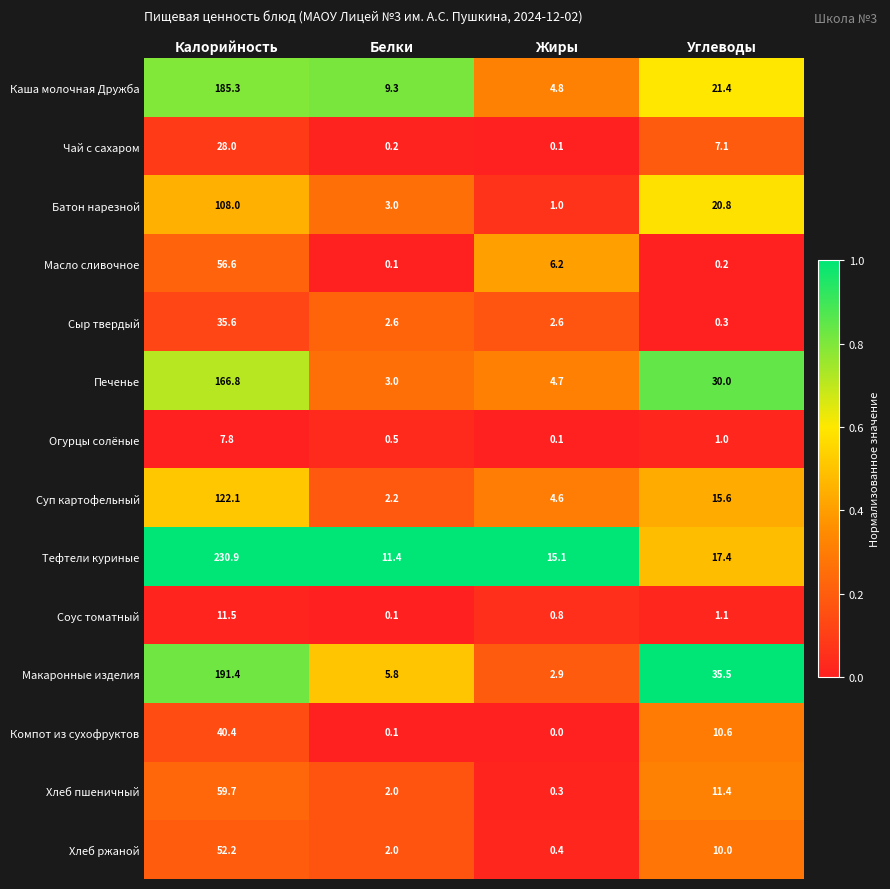

The Хлеб ржаной series shows 0.4 at Жиры. True or false?

True